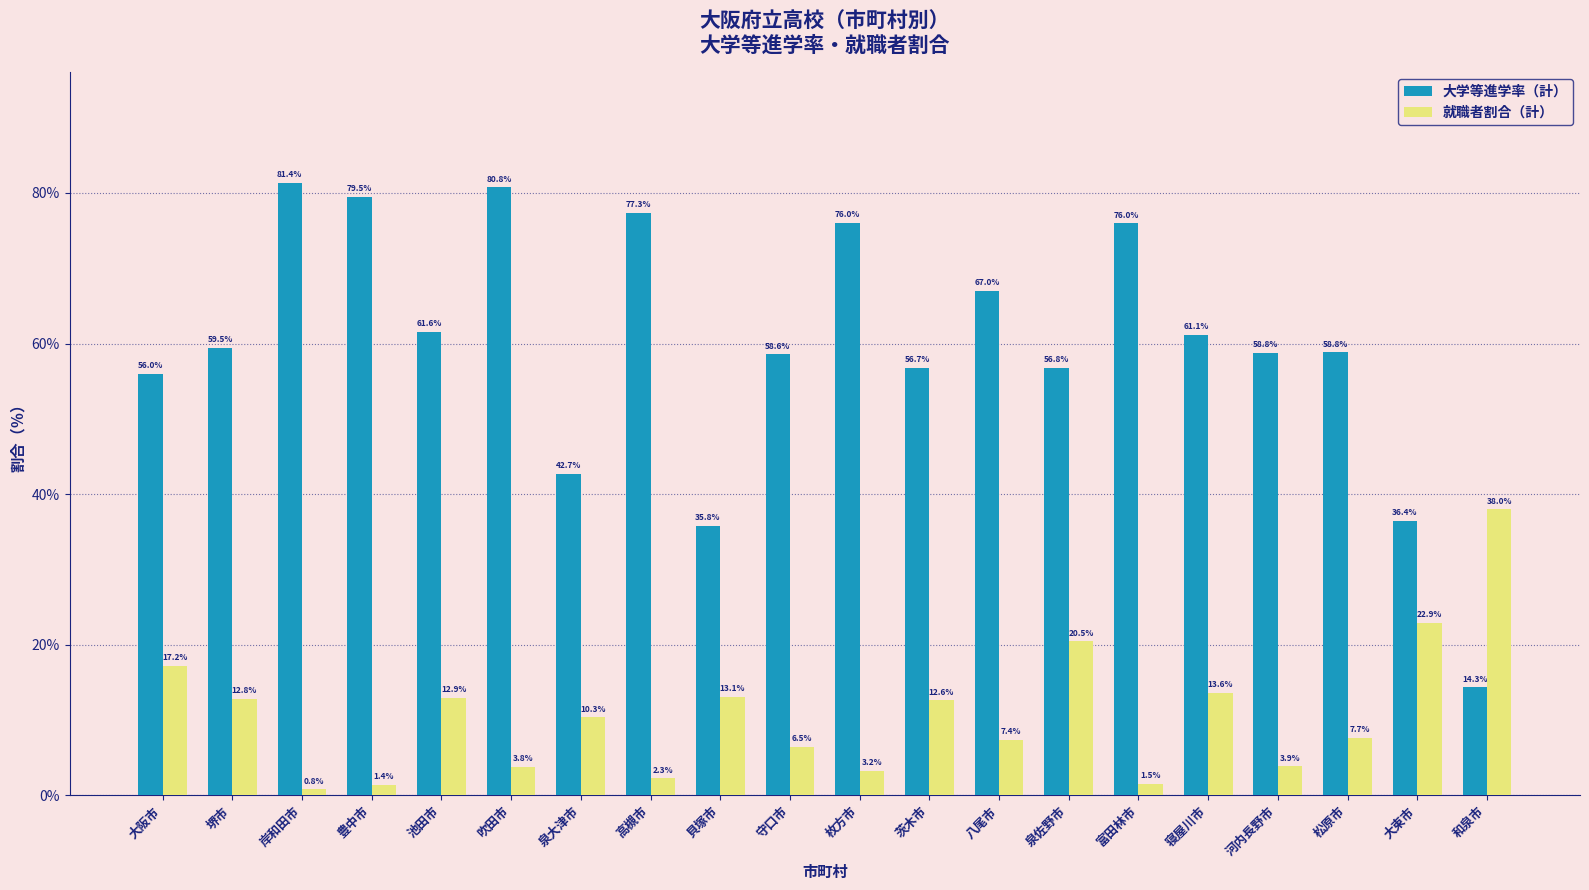

Does the chart contain any negative values?

No